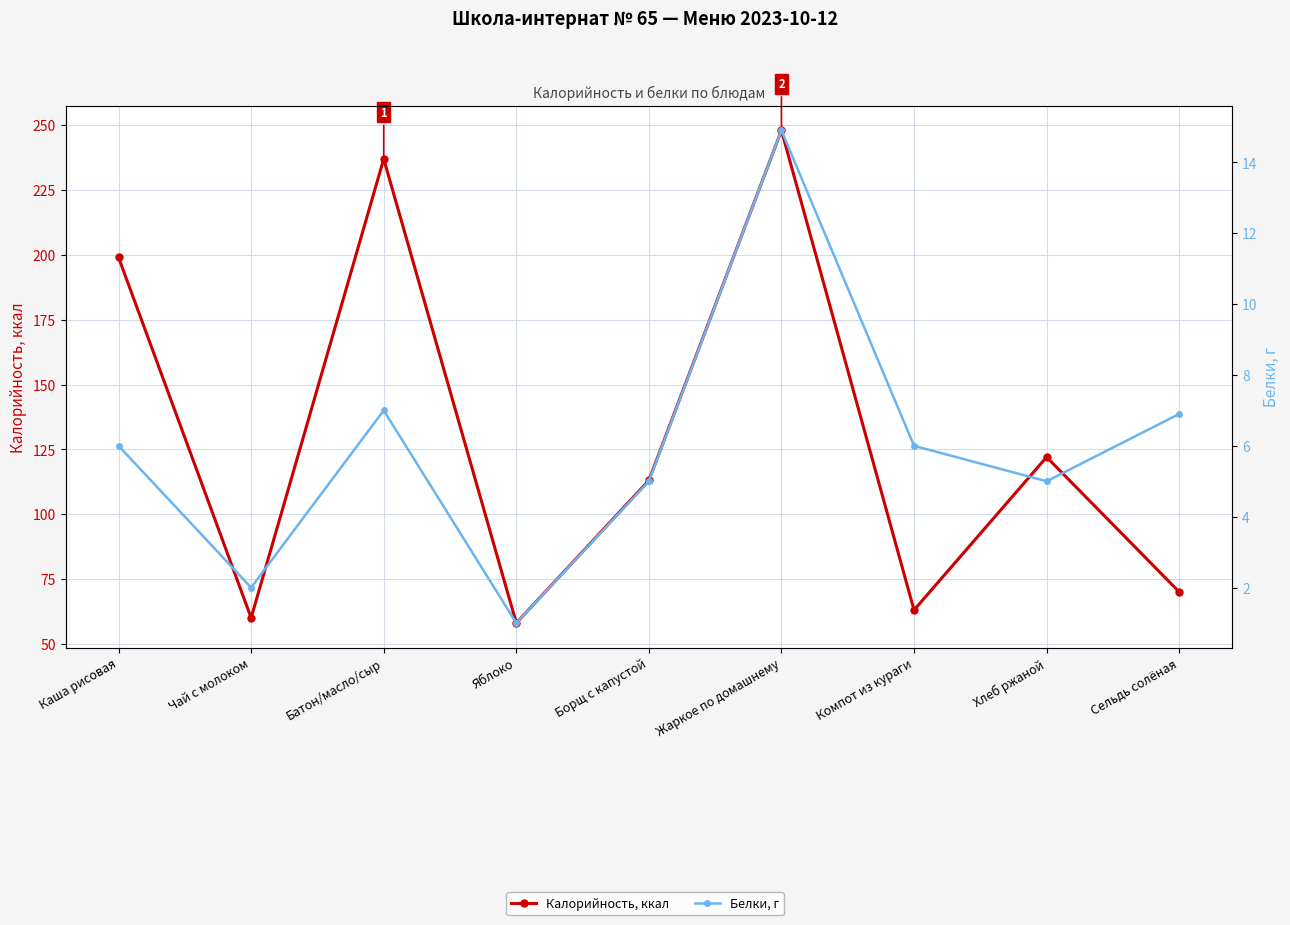

Count the number of data series in this chart.

2